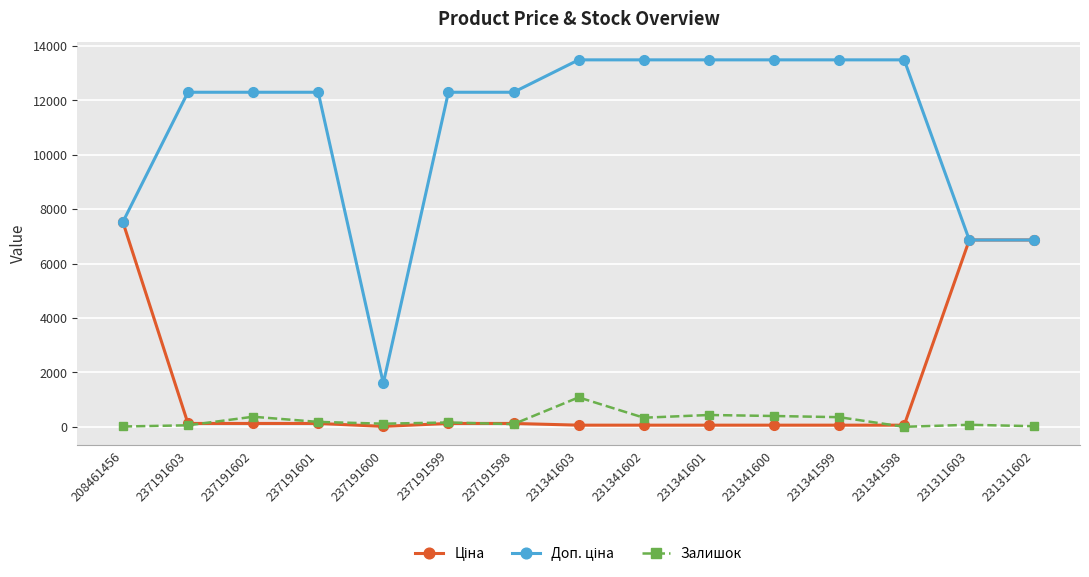

Which category has the highest value in the Залишок series?

231341603